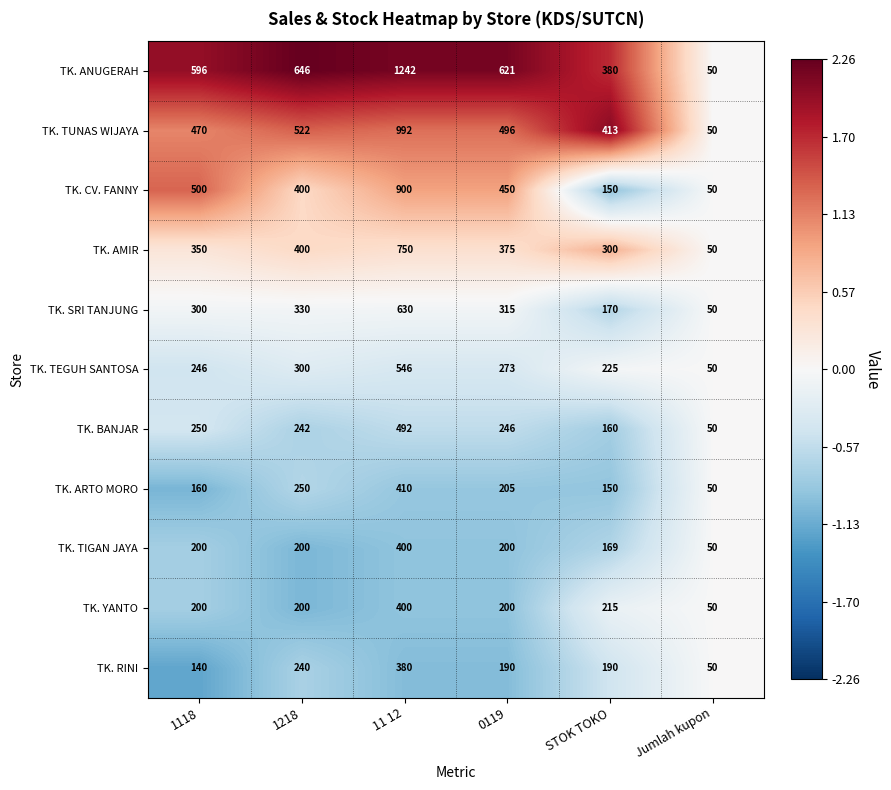

The value of TK. RINI at 0119 is 338. True or false?

False